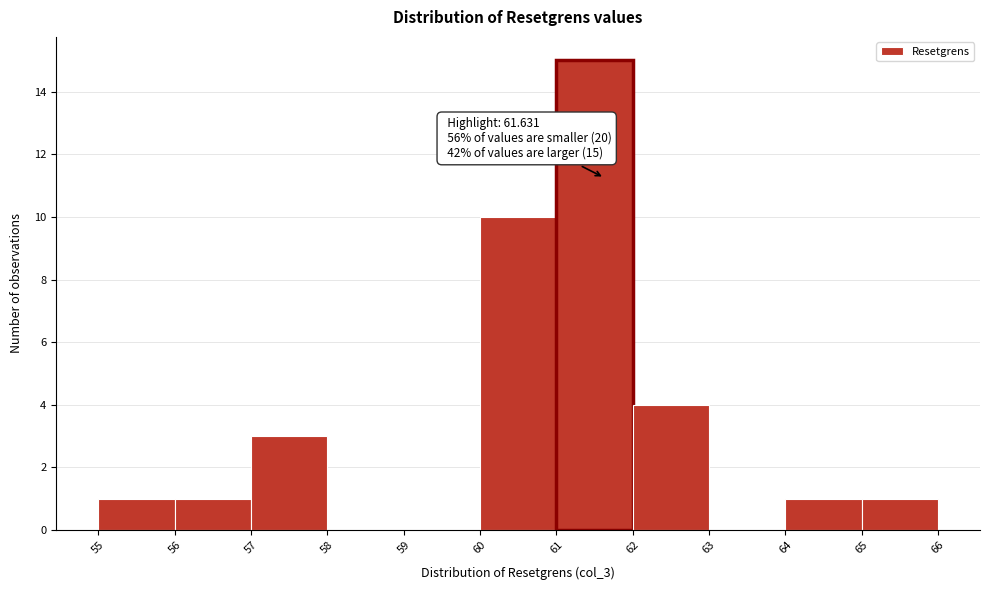

Which range on the x-axis has the tallest bar?

61 to 62